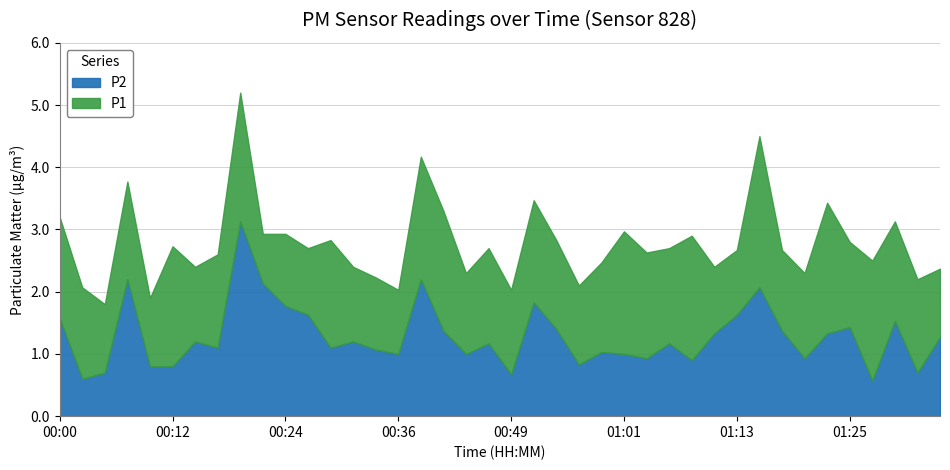

Is it true that P1 equals 2.7 at 00:46?

True